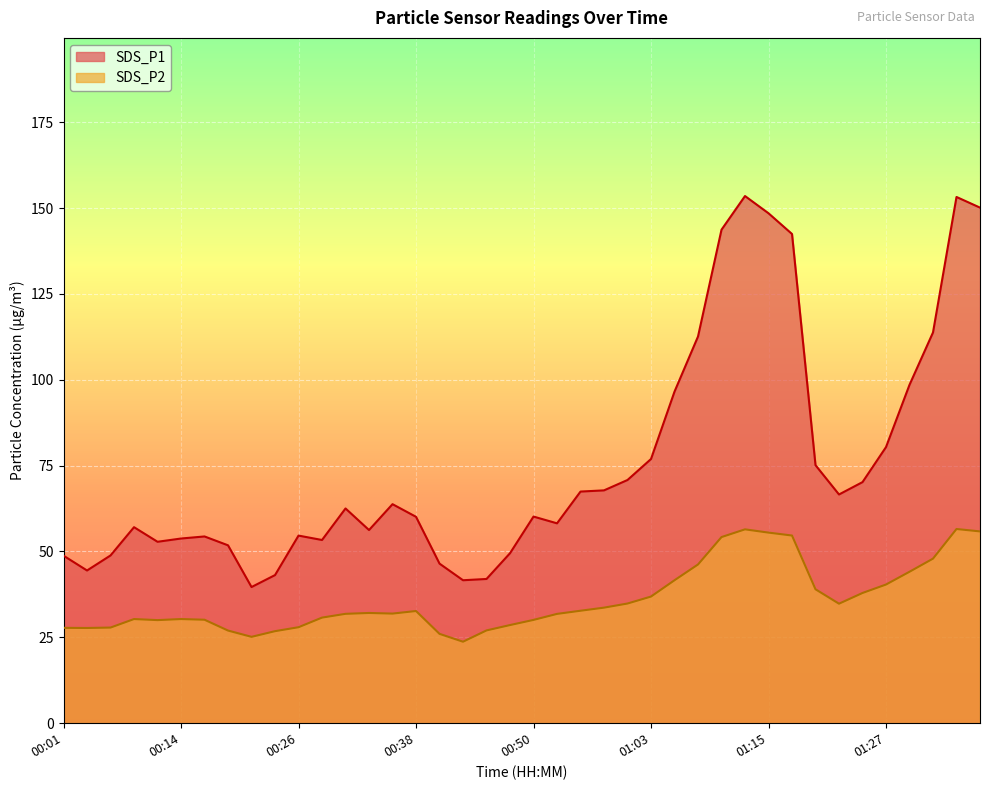

Between 01:03 and 01:10, which is larger?

01:10